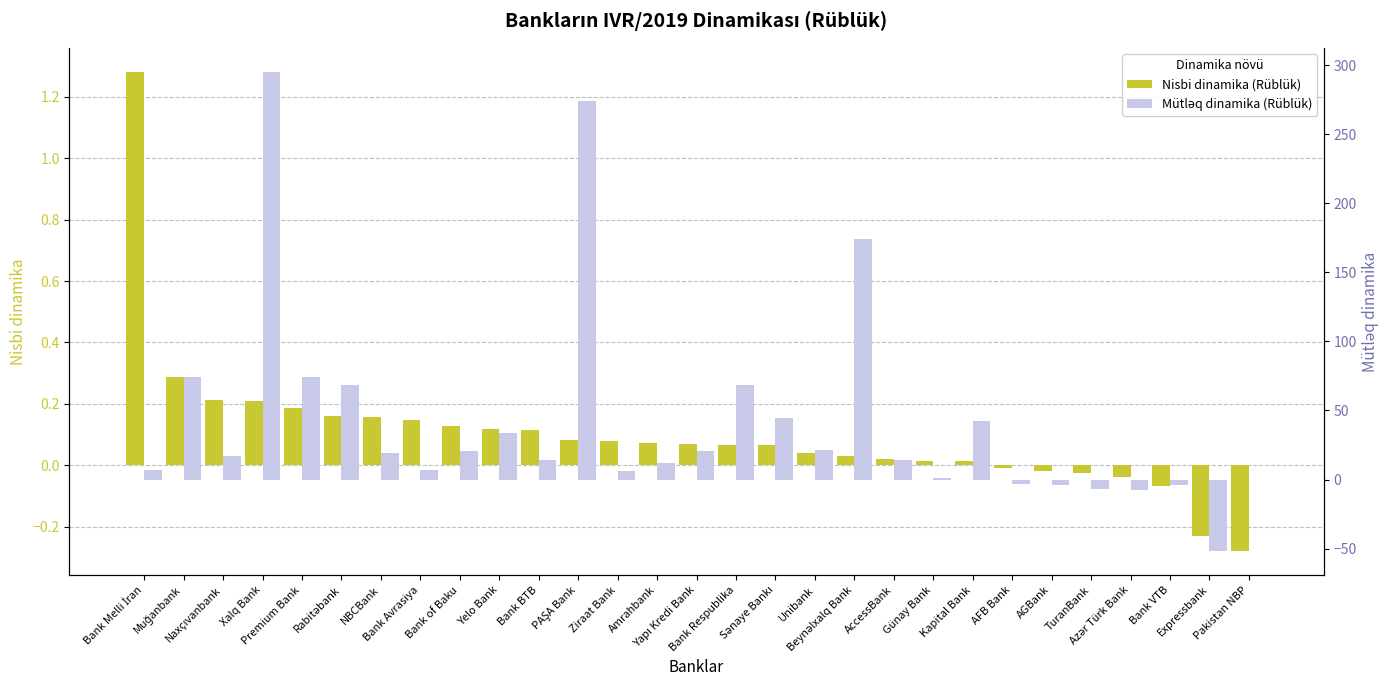

What is the average value of the Nisbi dinamika (Rüblük) series?

0.1